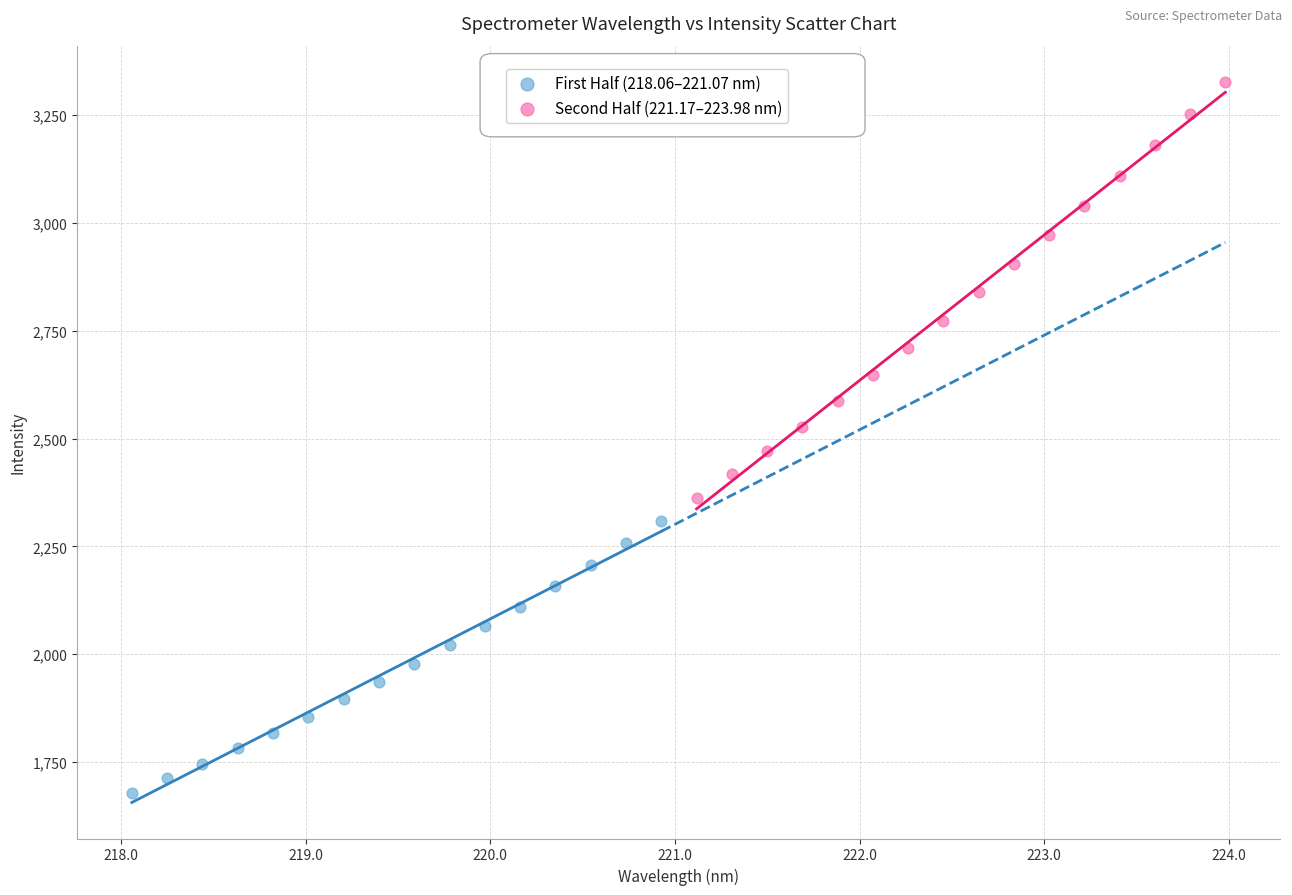

Which series reaches the minimum Y coordinate?

First Half (218.06–221.07 nm)